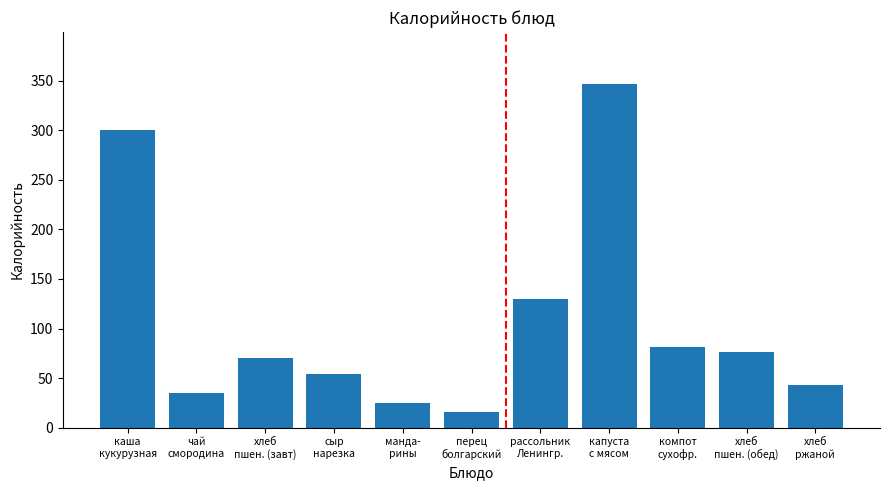

What is the approximate value at капуста
с мясом?

347.1